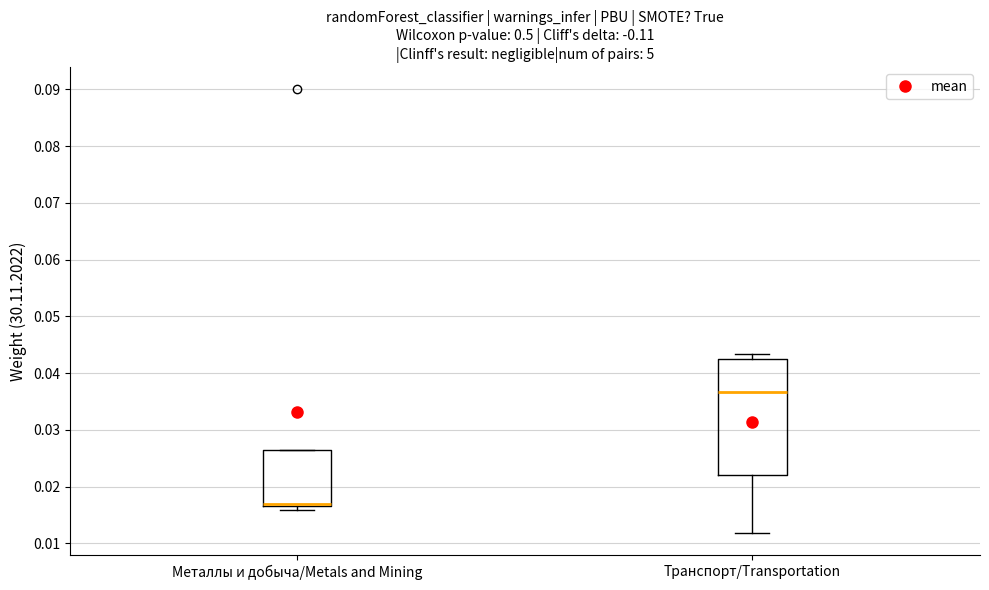

Reading left to right, read every box against the y-axis: the position of its median line, the range the box covers, and the ends of its whiskers. The values are not printed on the chart, so give them approximately, as read against the axis.

Металлы и добыча/Metals and Mining: median 0.017 (just above the box's lower edge), box 0.017 to 0.026, whiskers 0.016 to 0.026
Транспорт/Transportation: median 0.037, box 0.022 to 0.042, whiskers 0.012 to 0.043